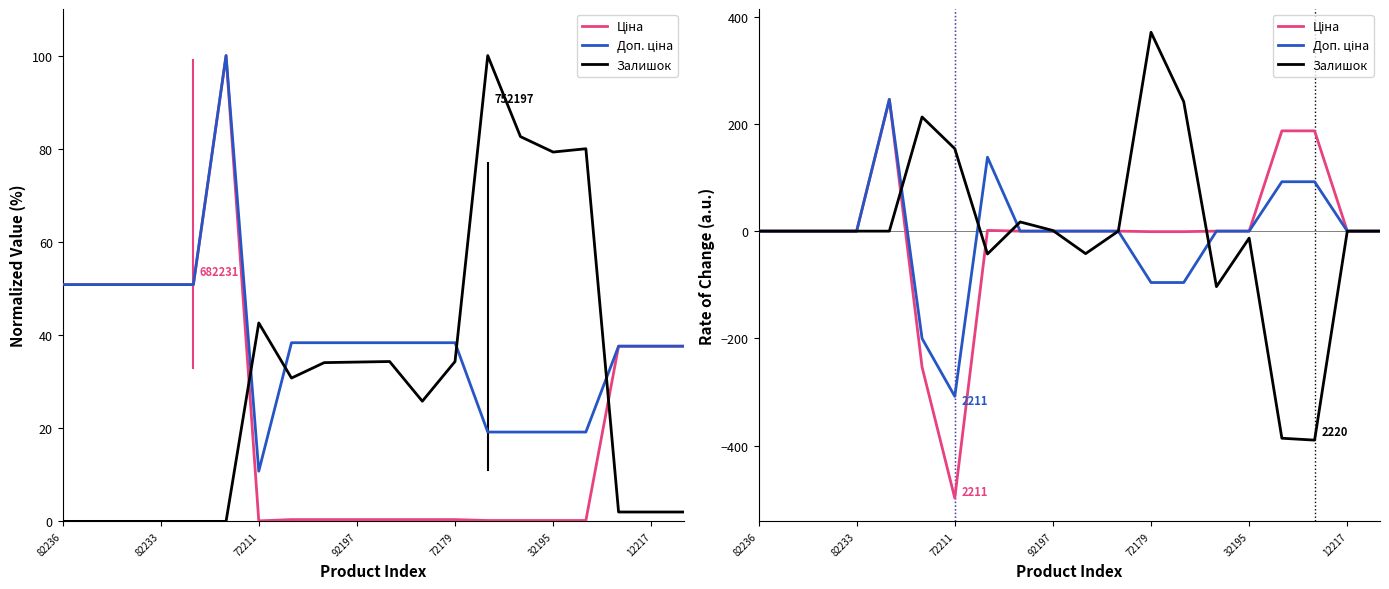

How many values in the Доп. ціна series are below 0?

4